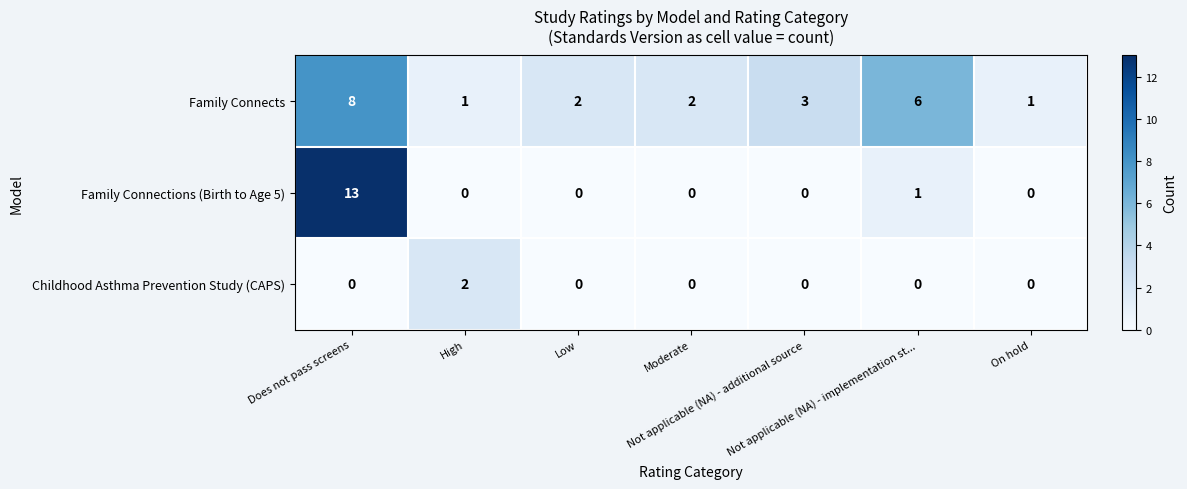

How many series are shown in this chart?

3